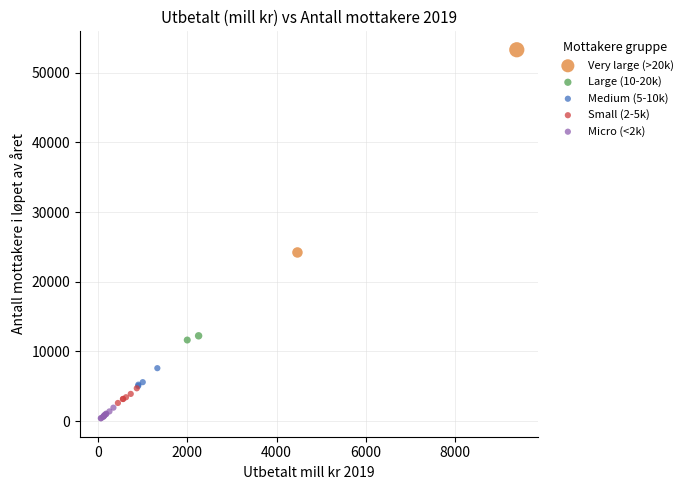

What are all the series names shown in the legend?

Very large (>20k), Large (10-20k), Medium (5-10k), Small (2-5k), Micro (<2k)